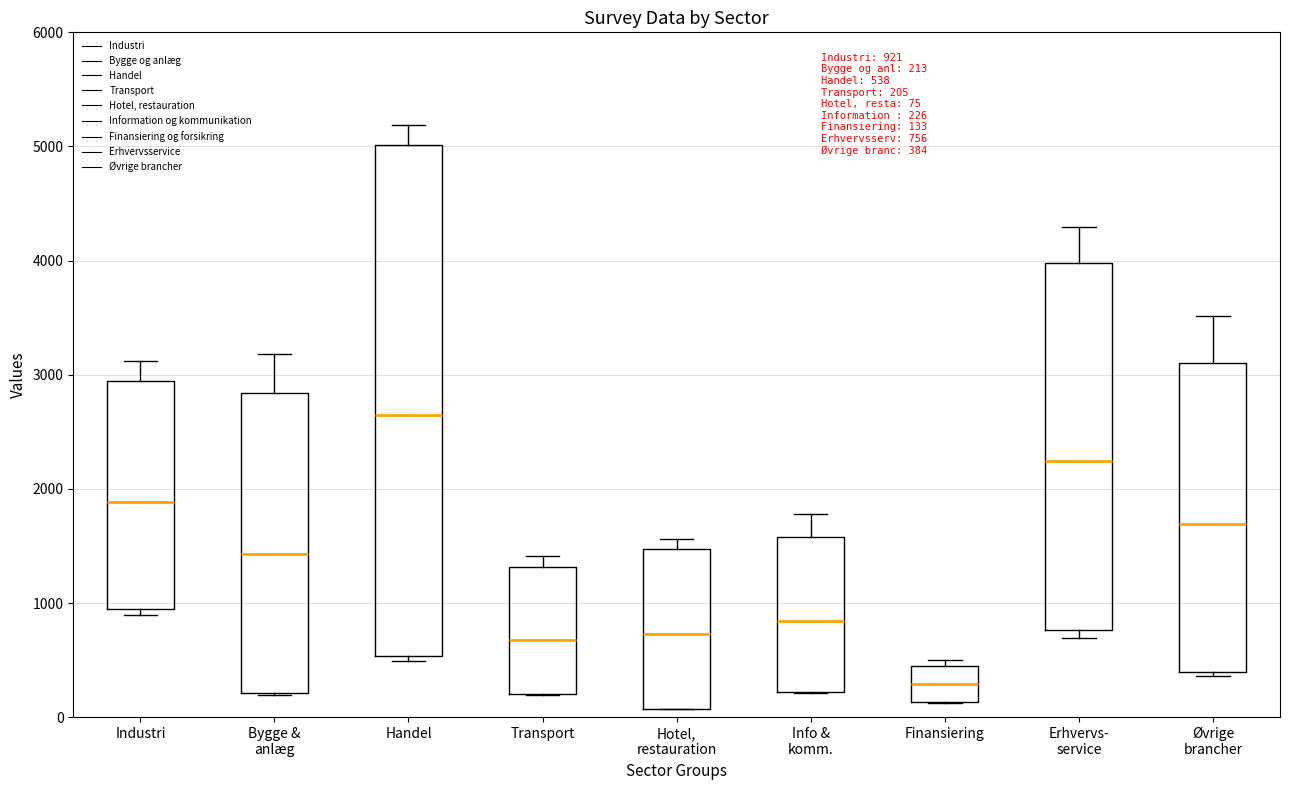

Which box is the tallest, from its lower edge to its upper edge?

Handel